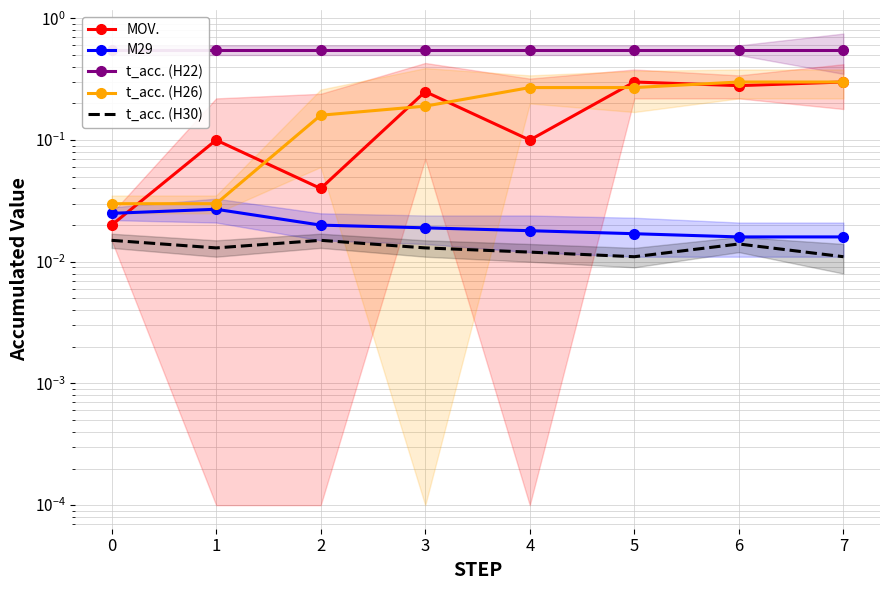

What is the greatest value displayed?

0.6